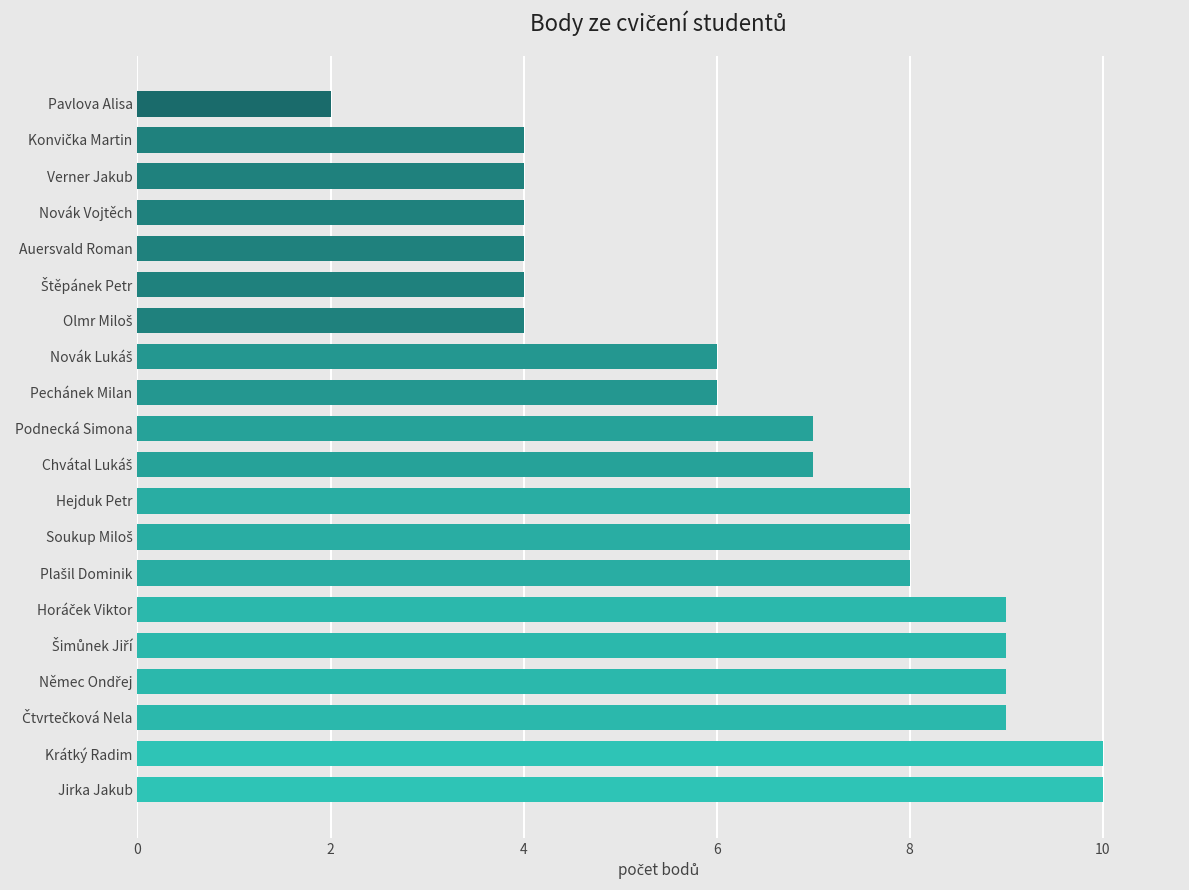

Approximately how many times larger is the value at Pechánek Milan compared to Hejduk Petr?

0.8